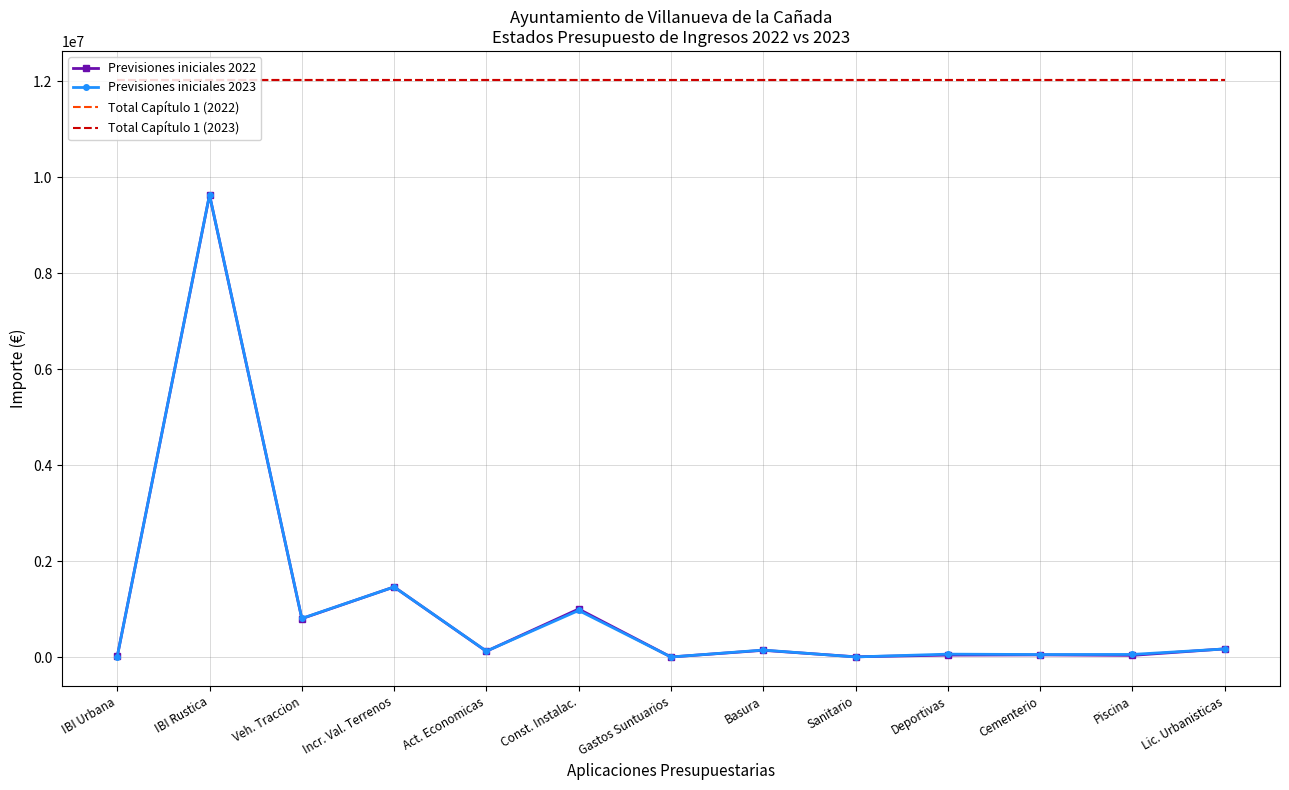

What is the average value of the Previsiones iniciales 2022 series?

1034846.1